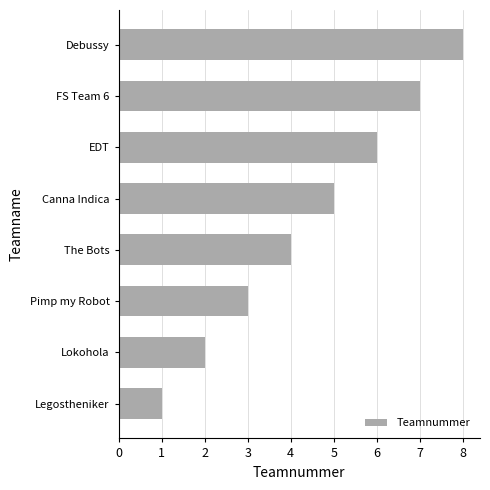

At which label is the value closest to 4?

The Bots